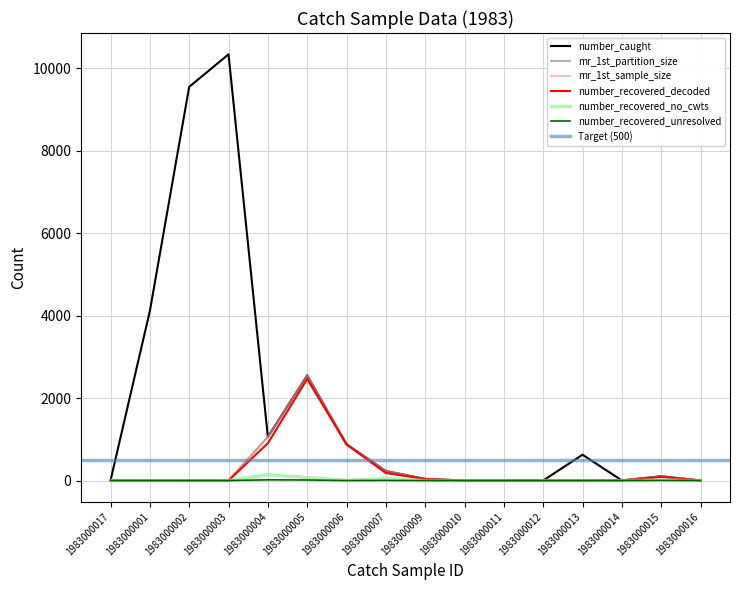

At how many categories does at least one series exceed 3656?

3